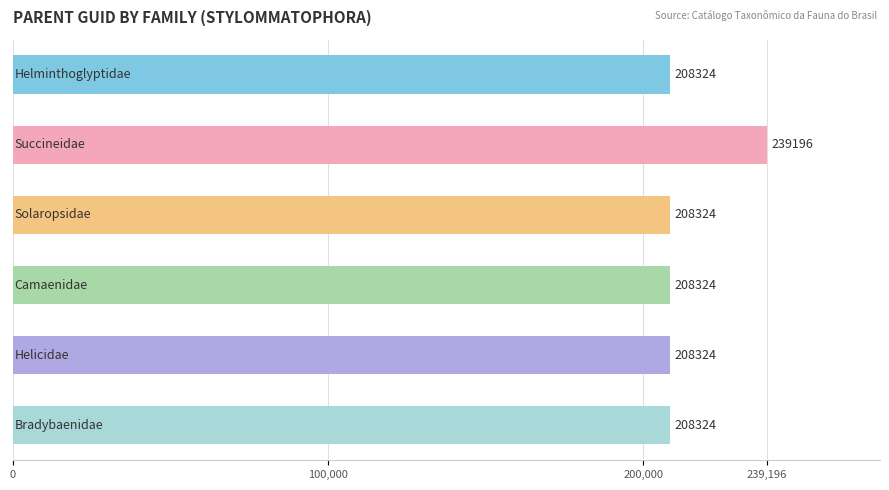

What is the average value?

213469